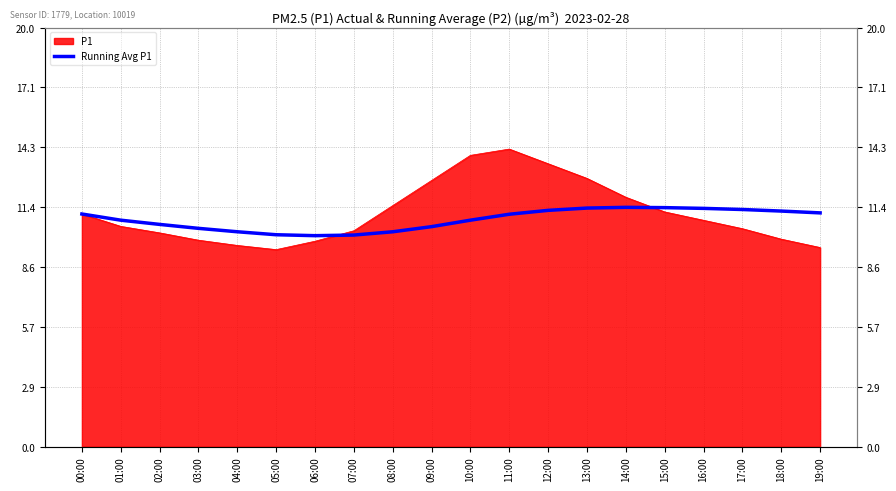

Reading left to right, what are all the values shown in this chart?

11.1	10.8	10.6	10.4	10.3	10.1	10.1	10.1	10.3	10.5	10.8	11.1	11.3	11.4	11.4	11.4	11.4	11.3	11.2	11.2